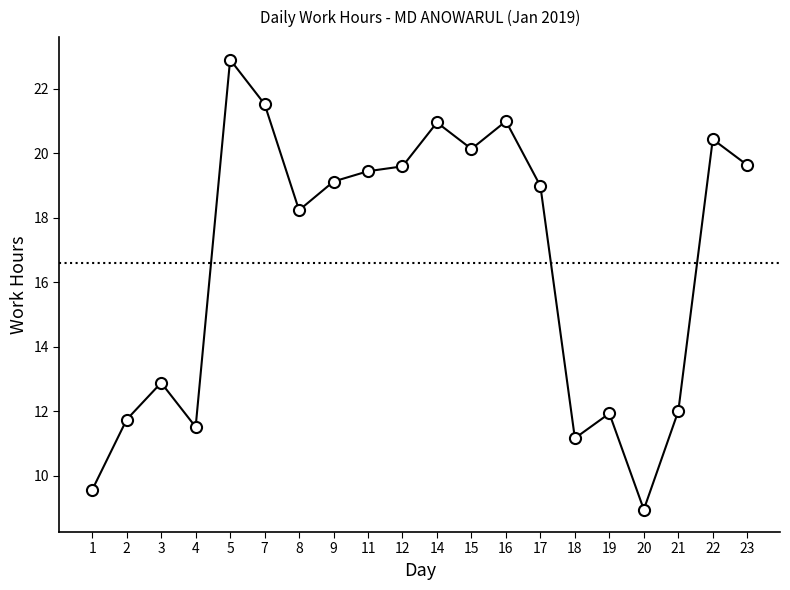

True or false: there are more than 1 points higher than both neighbors.

True